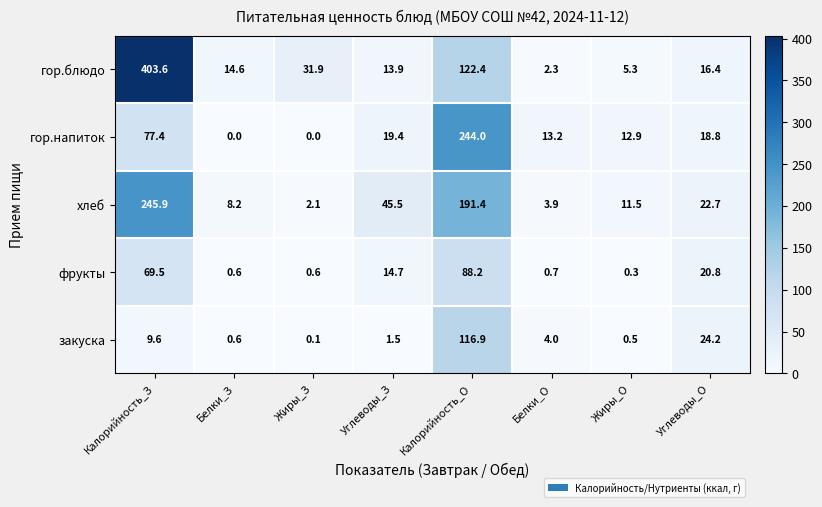

What is the sum of all хлеб values?

531.2